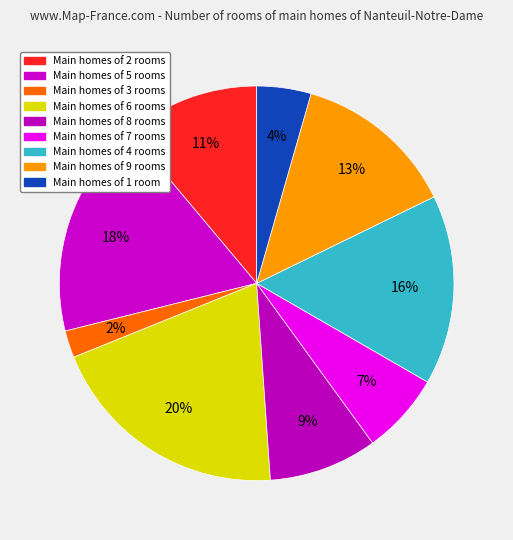

Count the number of slices in the pie.

9